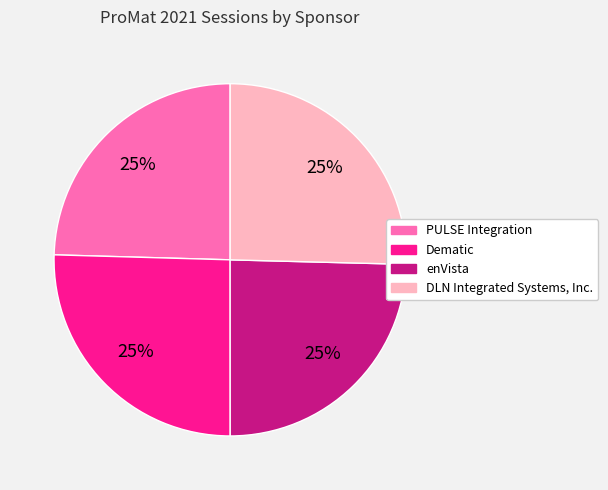

The enVista slice represents 17% of the pie. True or false?

False